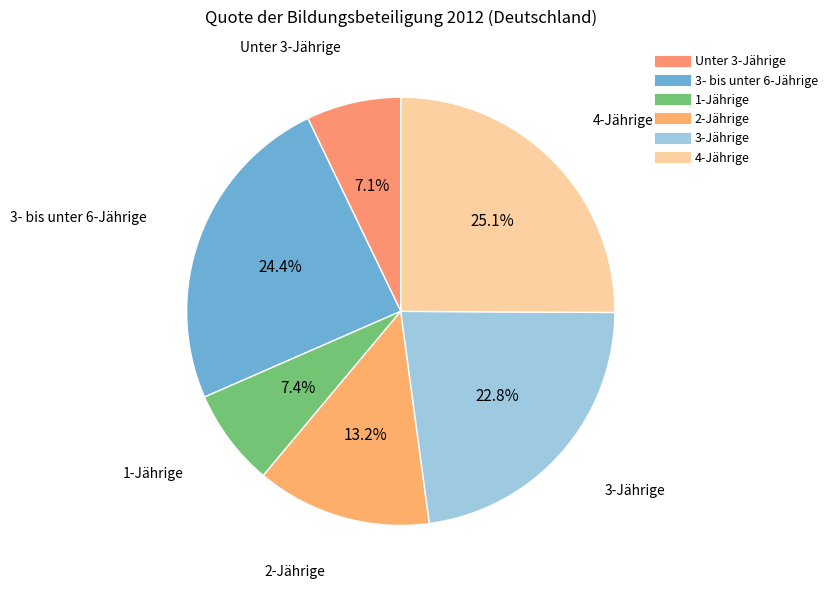

To the nearest percent, what percentage of the pie is 2-Jährige?

13%